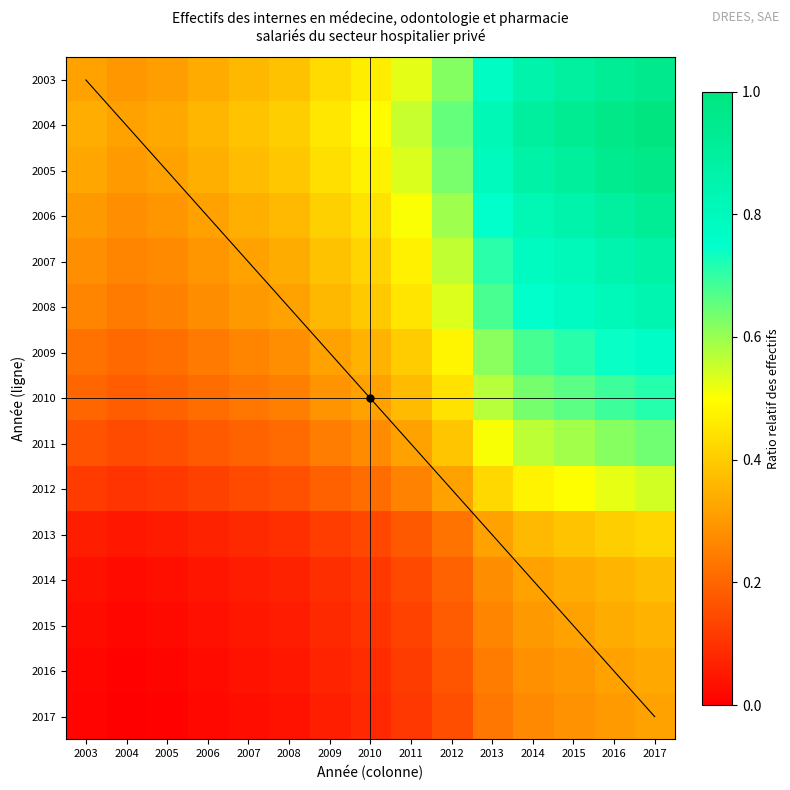

What is the total value across all series at 2005?

2.6